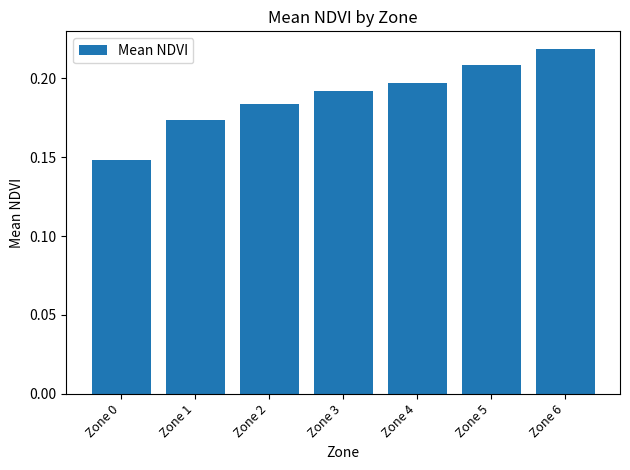

Count the values in the range 0 to 1.

7